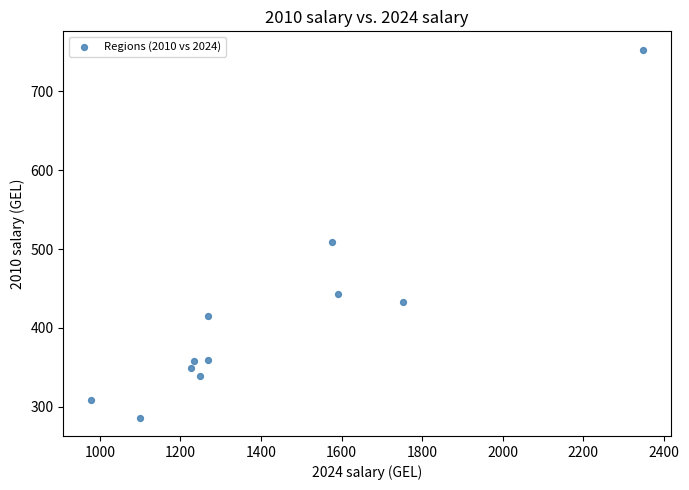

What is the range of X values (max minus min)?

1371.1